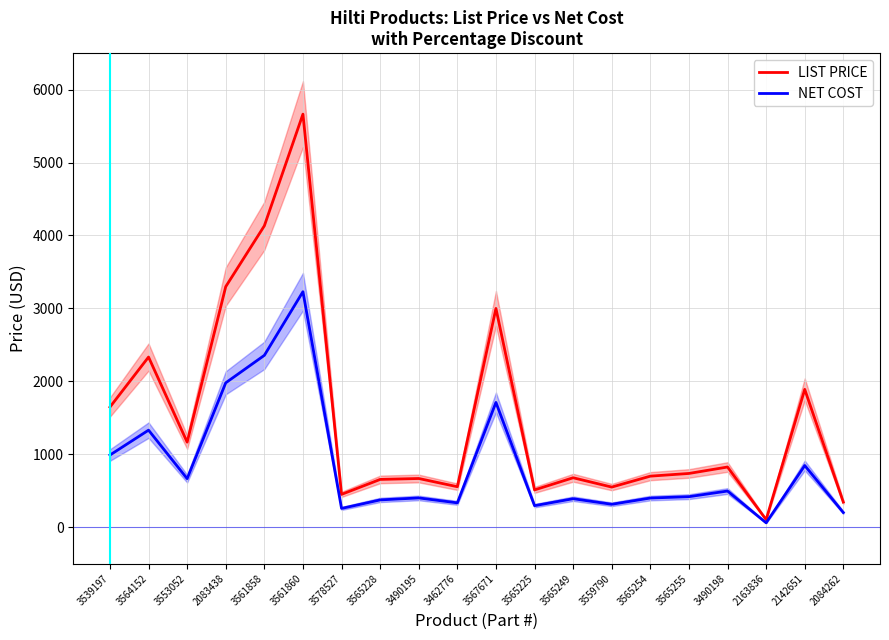

Which category has the highest value across all series?

3561860